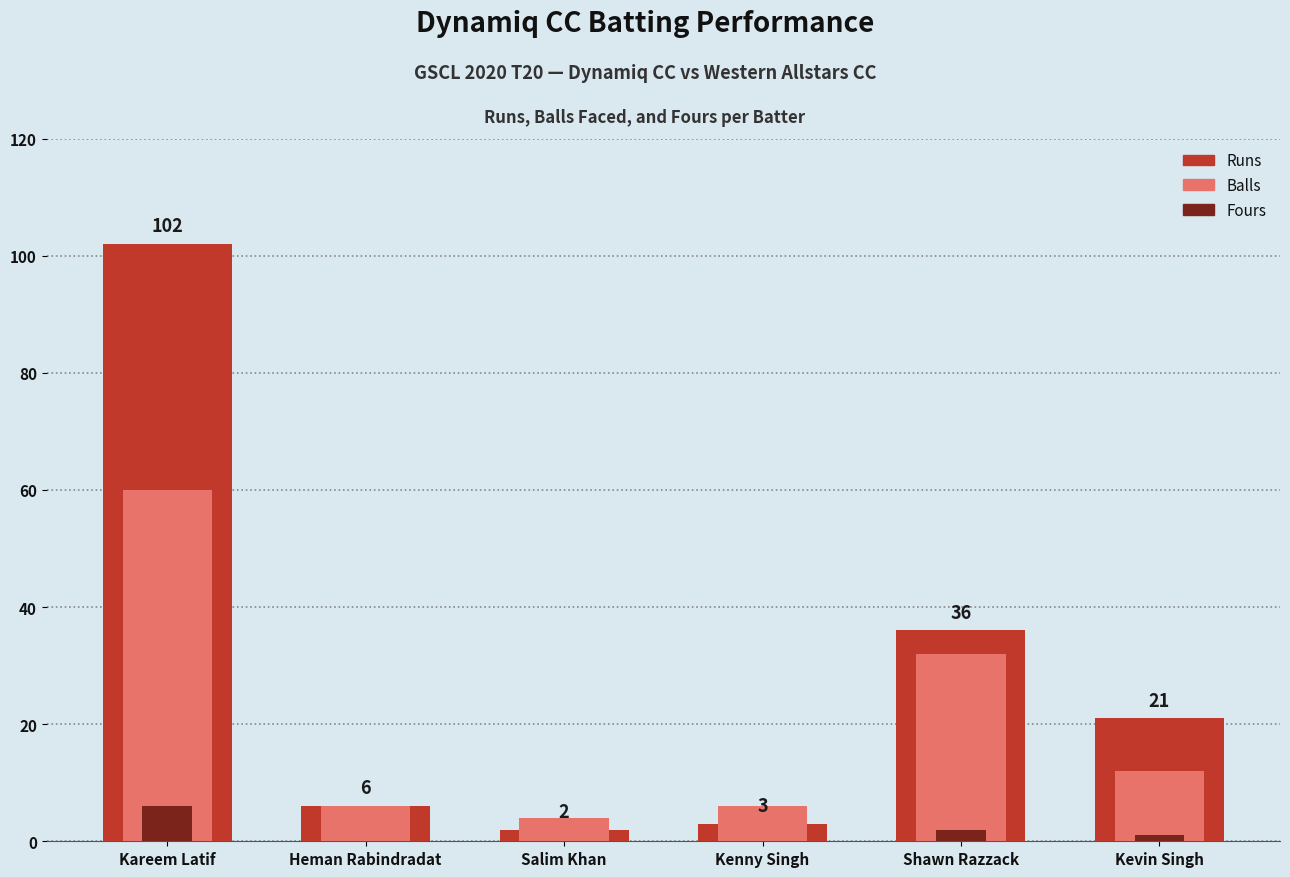

Between Kareem Latif and Kevin Singh, which series saw the biggest shift?

Runs